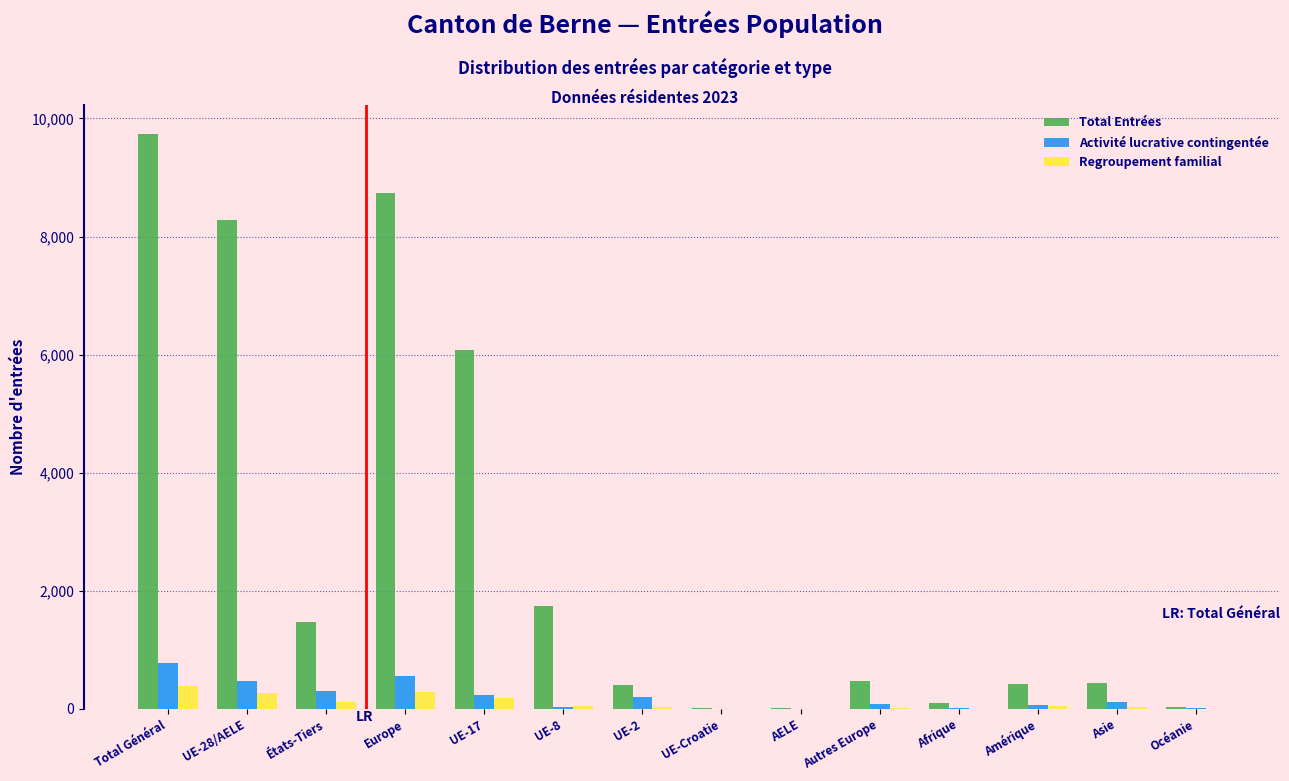

What is the maximum value for Total Entrées?

9740